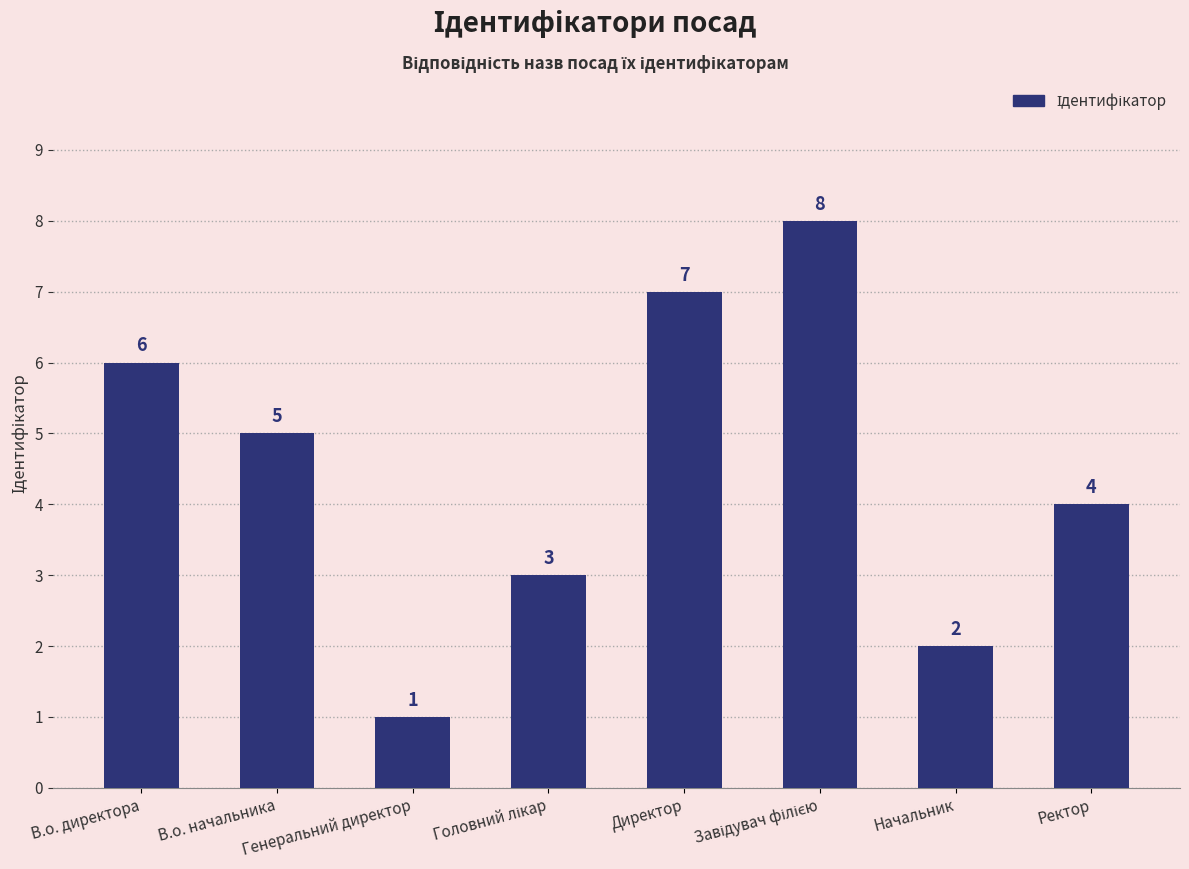

At which category does the chart reach its minimum across all series?

Генеральний директор